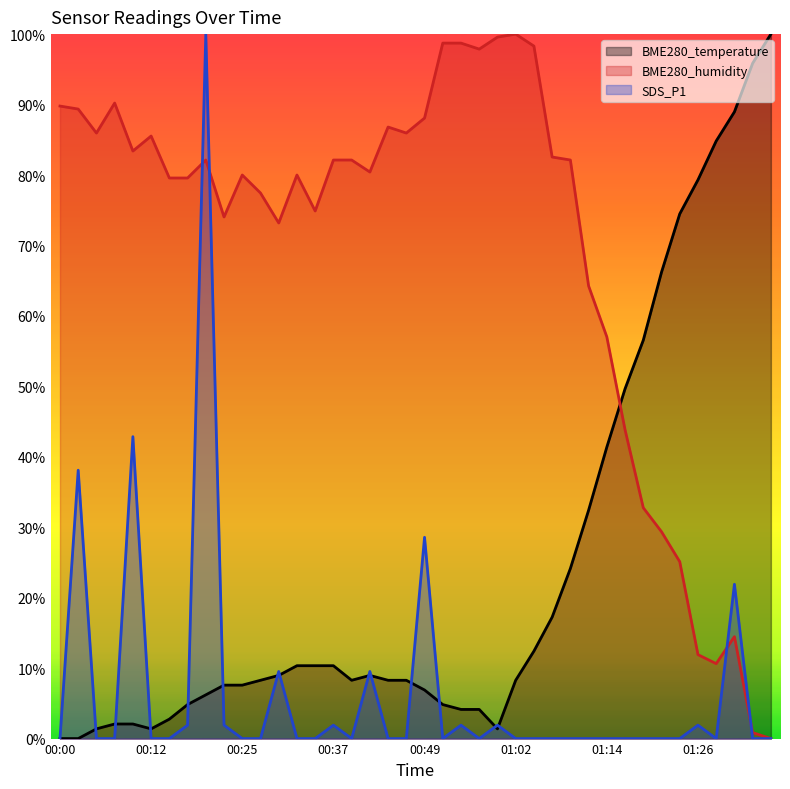

How many times do BME280_humidity and BME280_temperature cross each other?

1